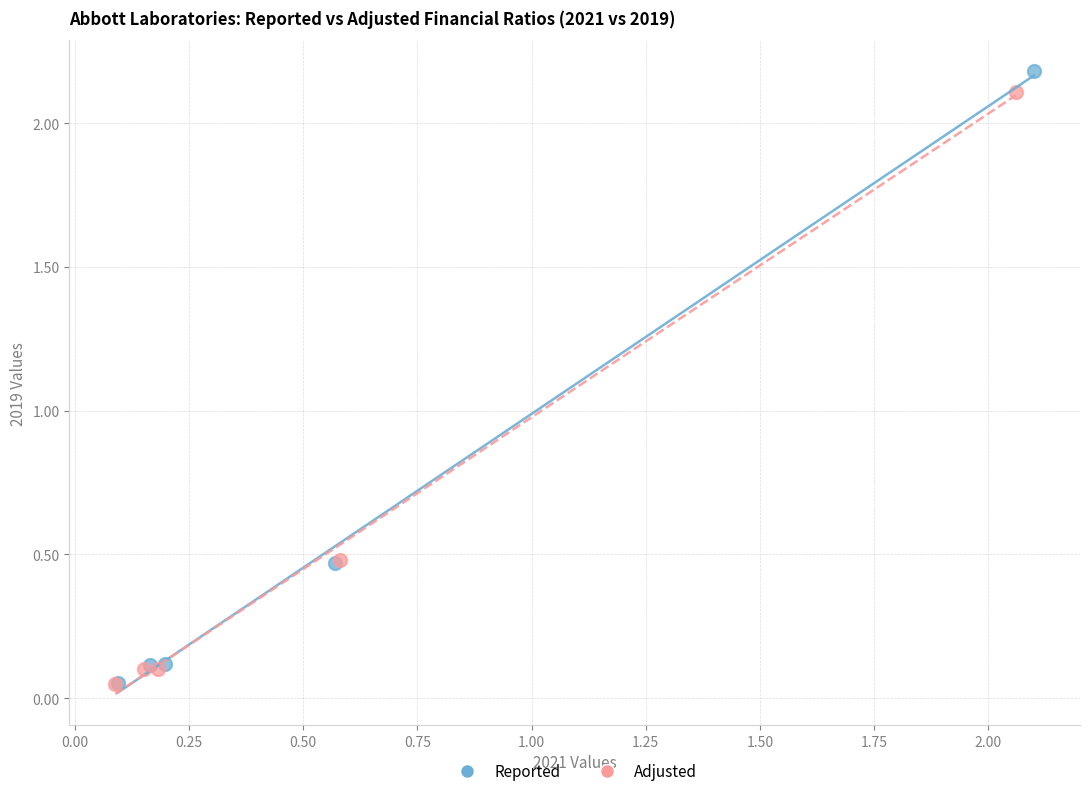

Which series has the largest Y range (max minus min)?

Reported